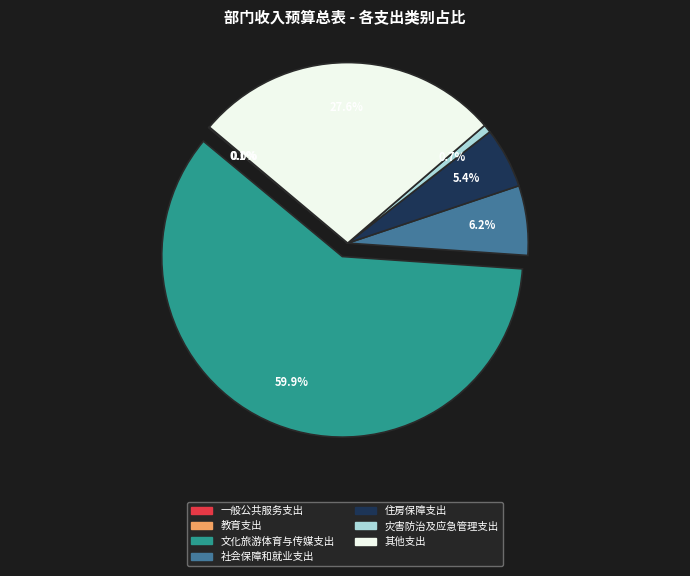

To the nearest percent, what portion does 住房保障支出 represent?

5%